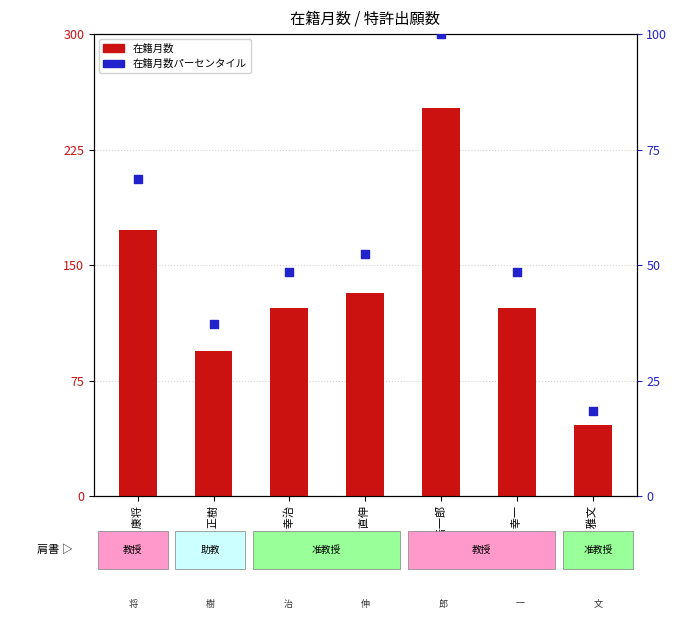

Which series has the largest Y range (max minus min)?

在籍月数